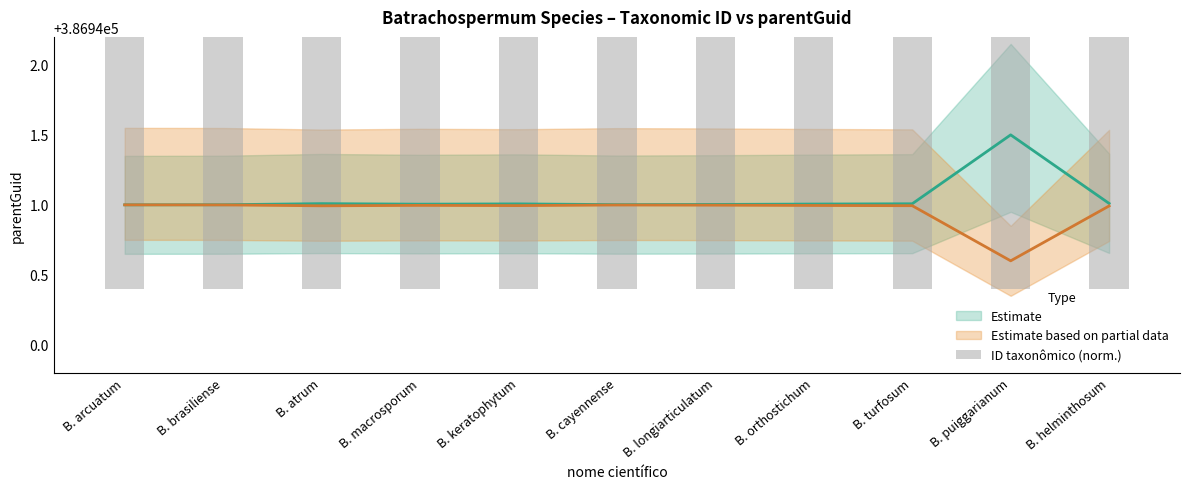

Are the bars horizontal?

No